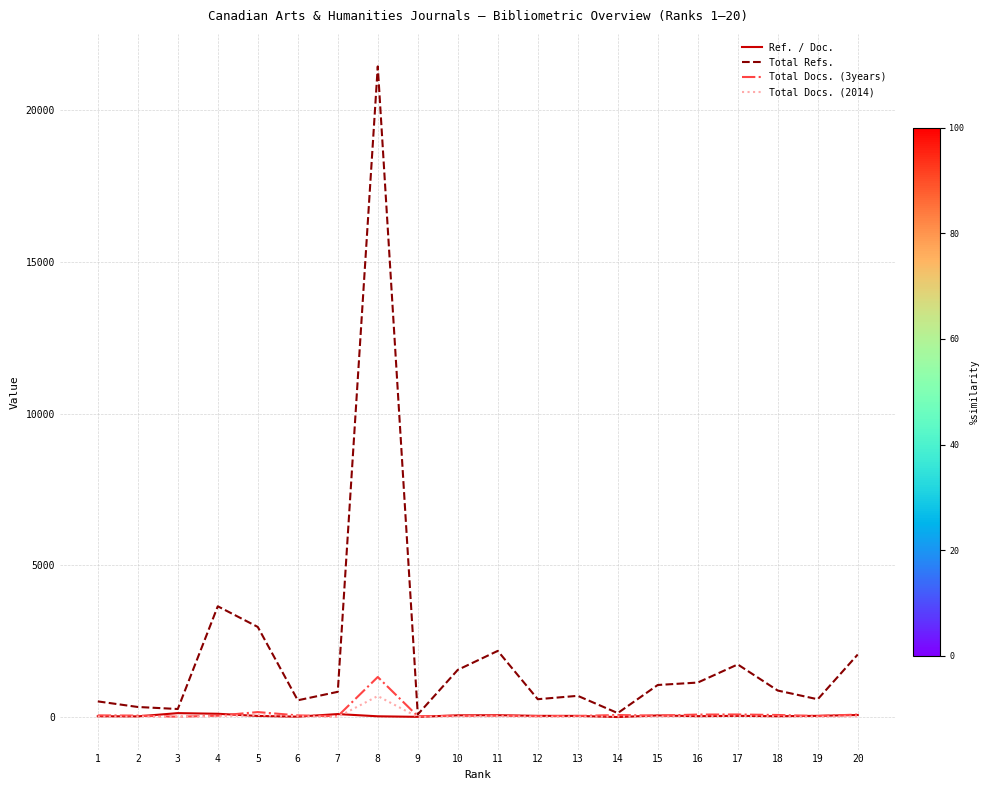

Which series has the widest spread of values?

Total Refs.